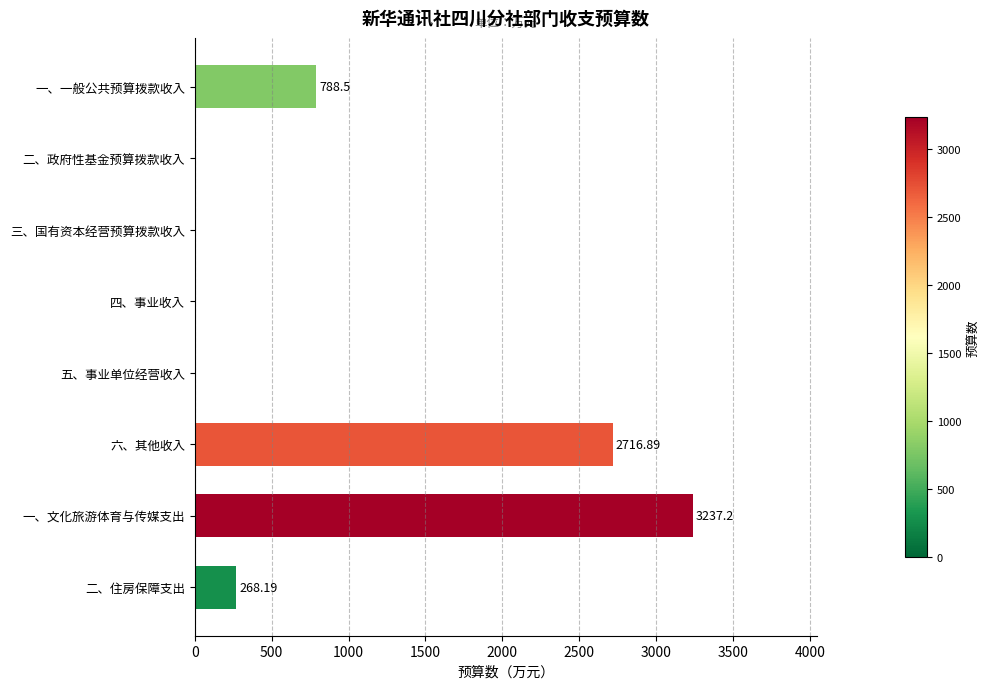

What is the maximum value shown in the chart?

3237.2